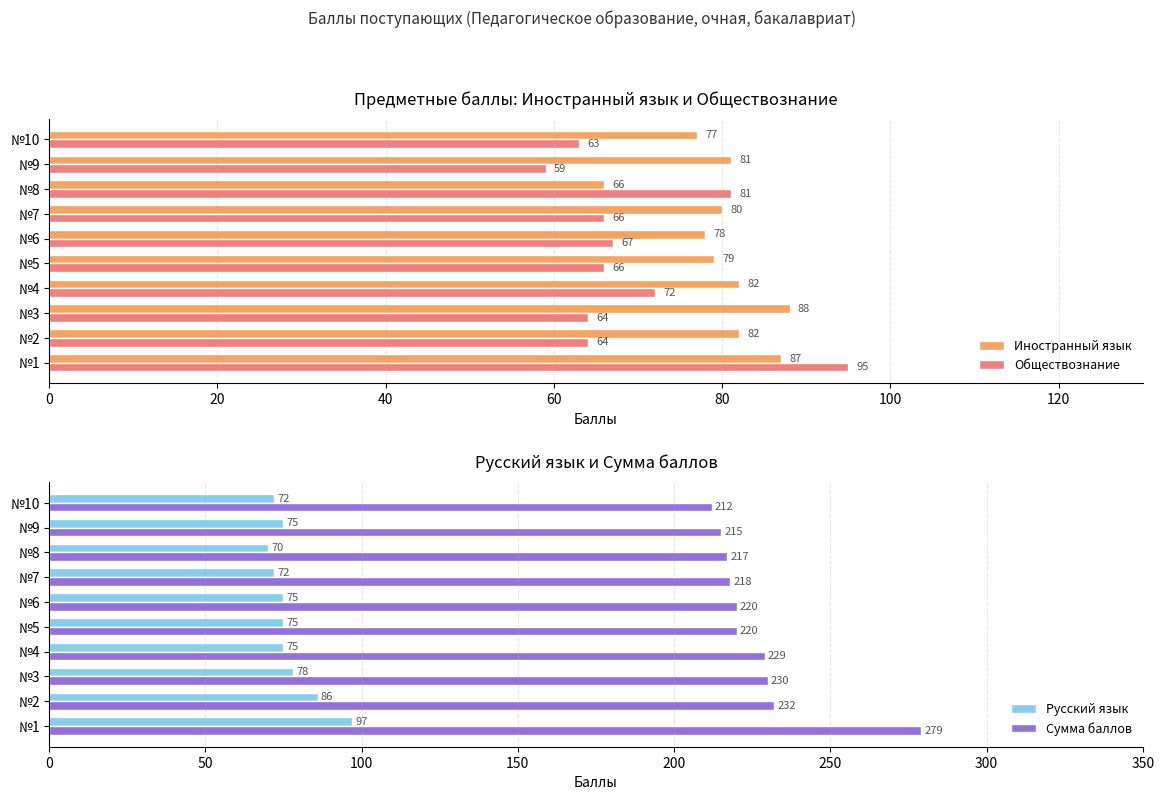

At which label is Иностранный язык closest to 77?

№10